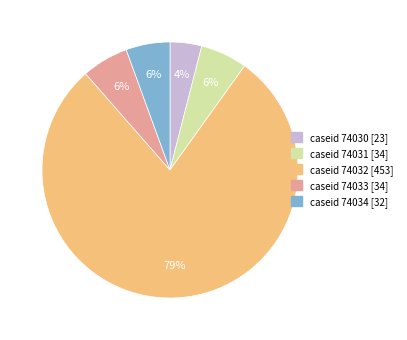

How many segments does this pie chart have?

5